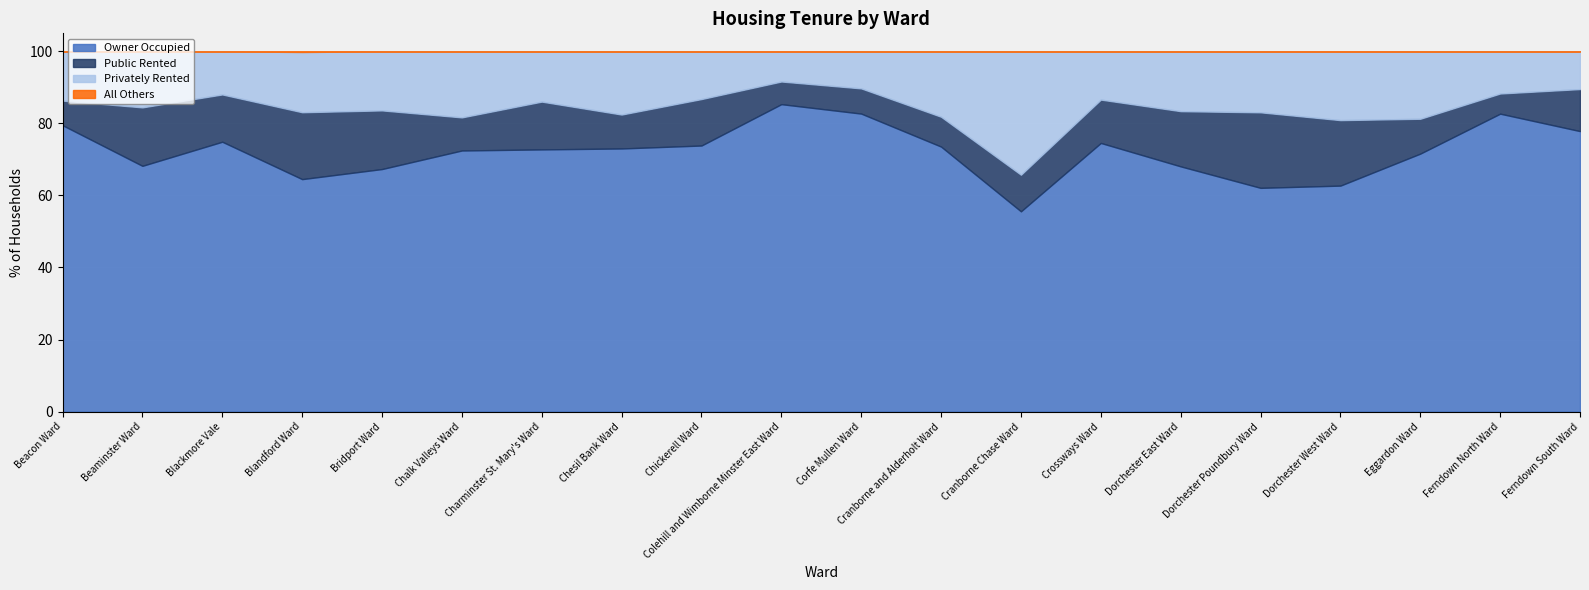

How many interior local peaks does the Owner Occupied series have?

4